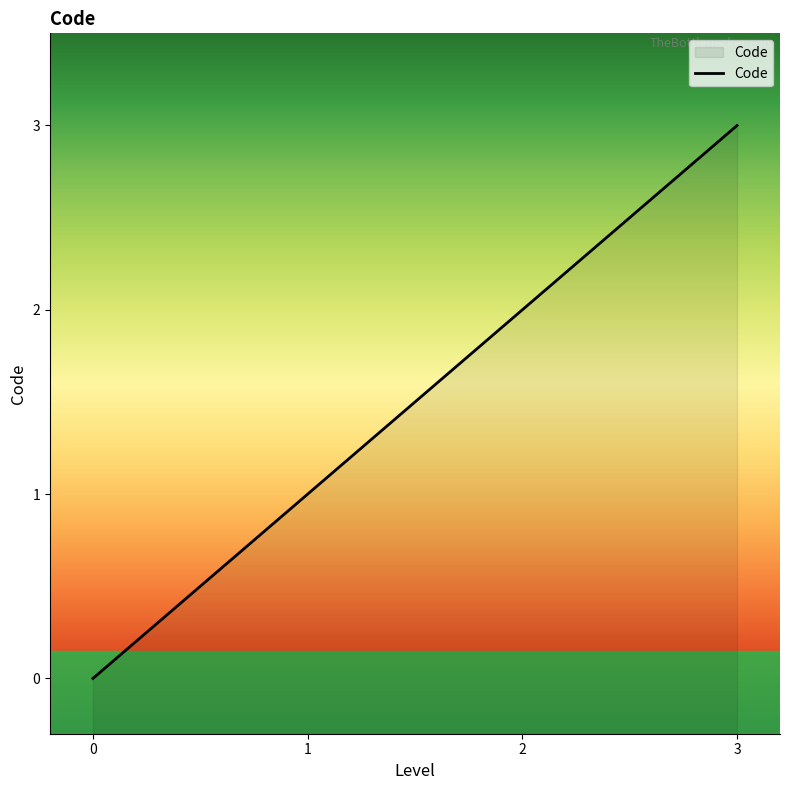

Where does the data first go above 2?

3